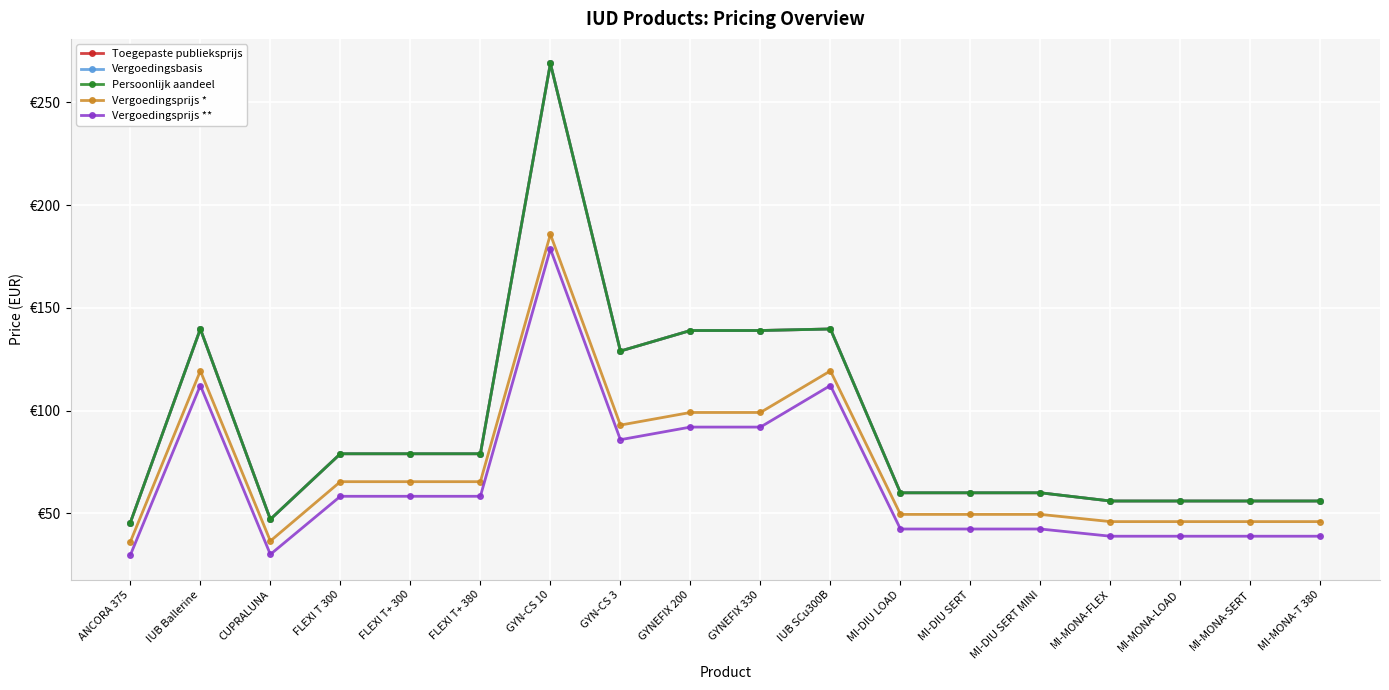

At how many categories does at least one series exceed 149?

1